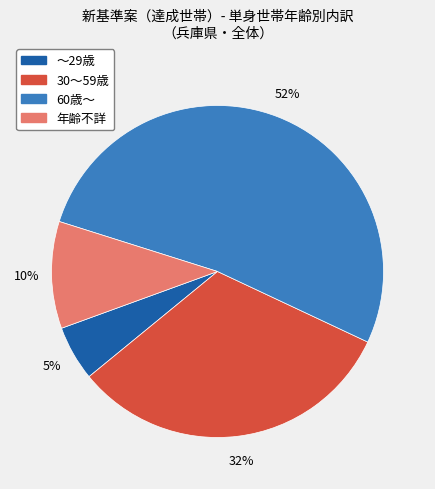

To the nearest percent, what is the difference between the ～29歳 and 年齢不詳 slice percentages?

5%